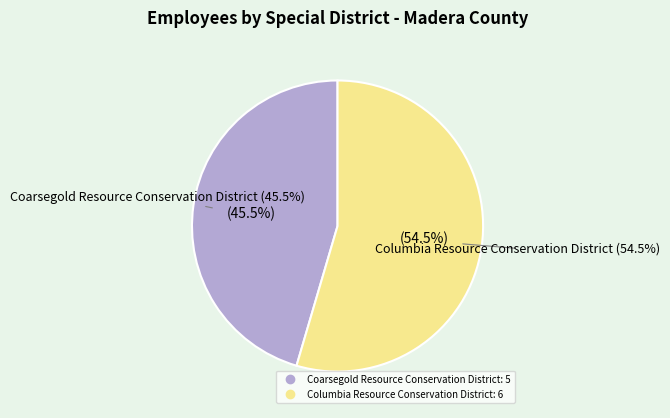

True or false: Columbia Resource Conservation District accounts for 55% of the total.

True